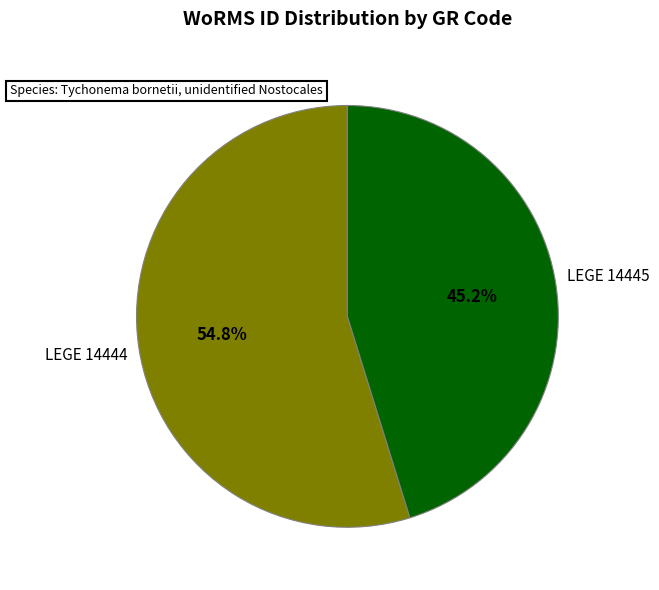

What is the majority slice?

LEGE 14444